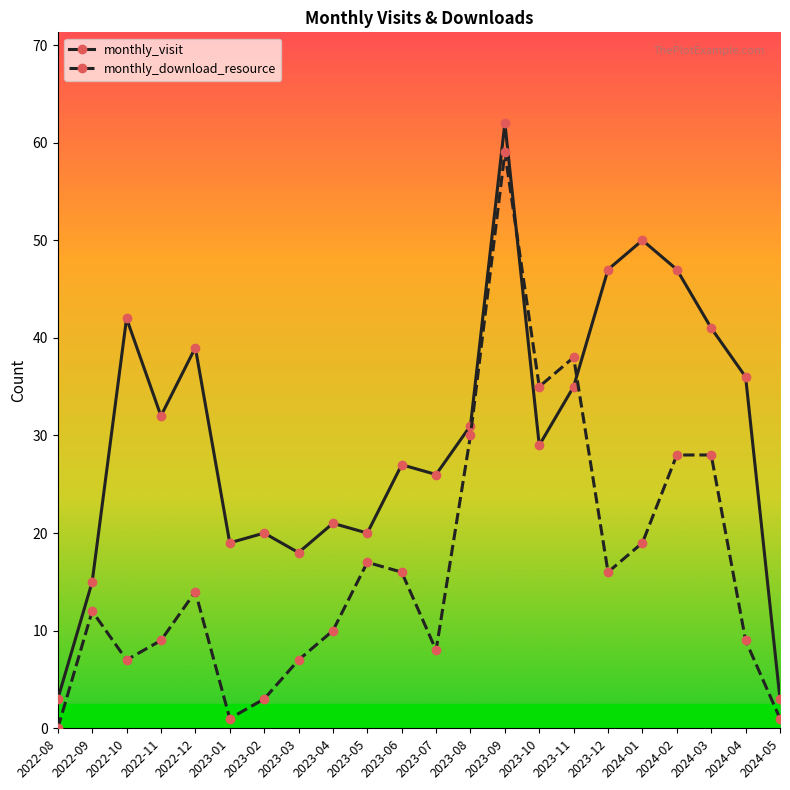

Reading left to right, what are all the values shown in this chart?

monthly_visit: 2022-08=3	2022-09=15	2022-10=42	2022-11=32	2022-12=39	2023-01=19	2023-02=20	2023-03=18	2023-04=21	2023-05=20	2023-06=27	2023-07=26	2023-08=31	2023-09=62	2023-10=29	2023-11=35	2023-12=47	2024-01=50	2024-02=47	2024-03=41	2024-04=36	2024-05=3
monthly_download_resource: 2022-08=0	2022-09=12	2022-10=7	2022-11=9	2022-12=14	2023-01=1	2023-02=3	2023-03=7	2023-04=10	2023-05=17	2023-06=16	2023-07=8	2023-08=30	2023-09=59	2023-10=35	2023-11=38	2023-12=16	2024-01=19	2024-02=28	2024-03=28	2024-04=9	2024-05=1